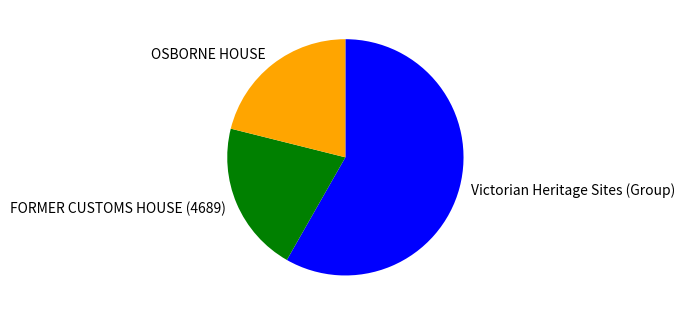

Which slice is the largest?

Victorian Heritage Sites (Group)